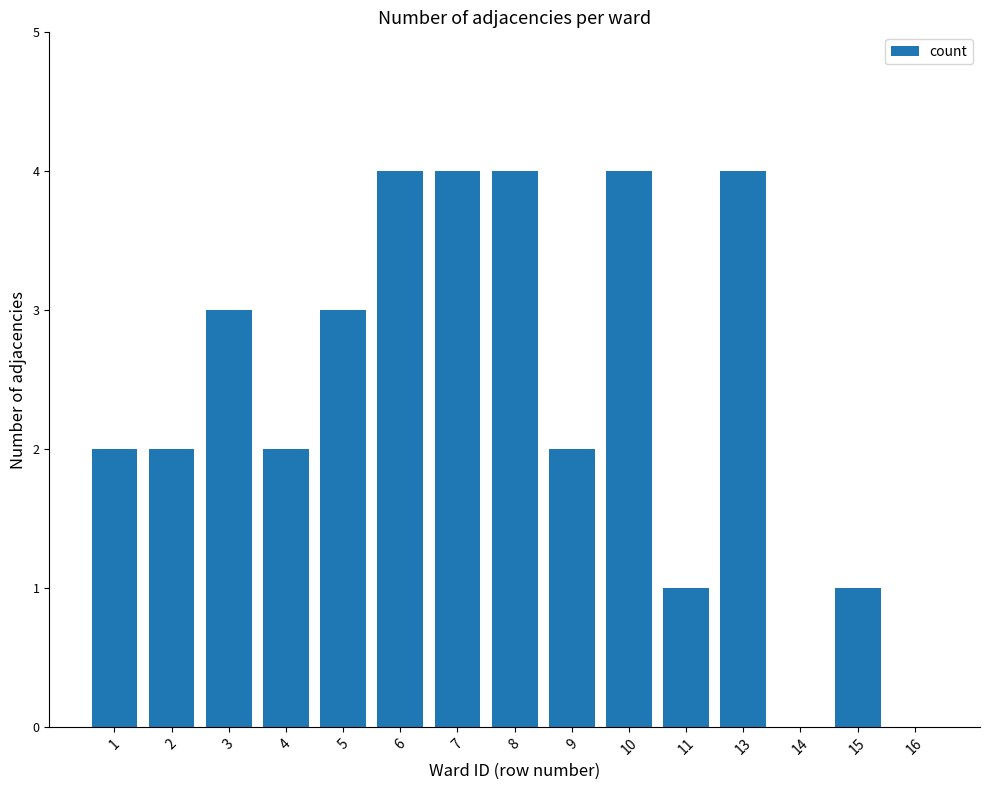

Reading left to right, extract all data points from this chart.

2	2	3	2	3	4	4	4	2	4	1	4	0	1	0